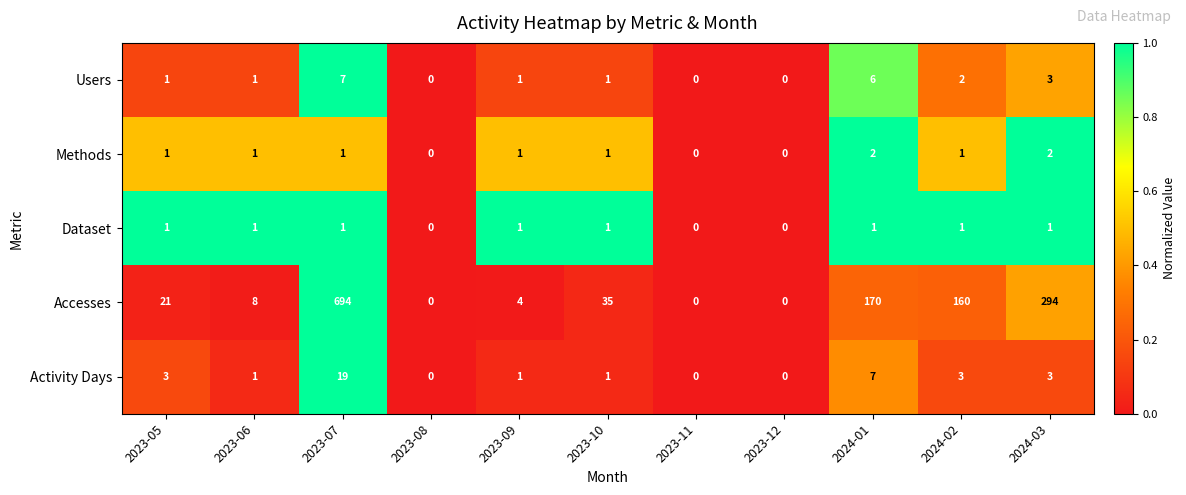

Which series has the widest spread of values?

Accesses